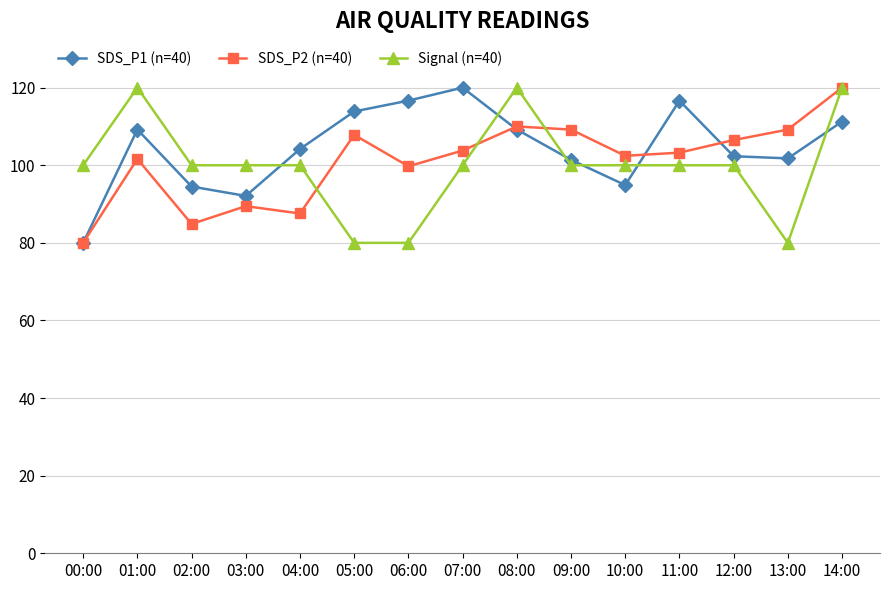

At 13:00, list the series in order from largest to smallest.

SDS_P2 (n=40), SDS_P1 (n=40), Signal (n=40)